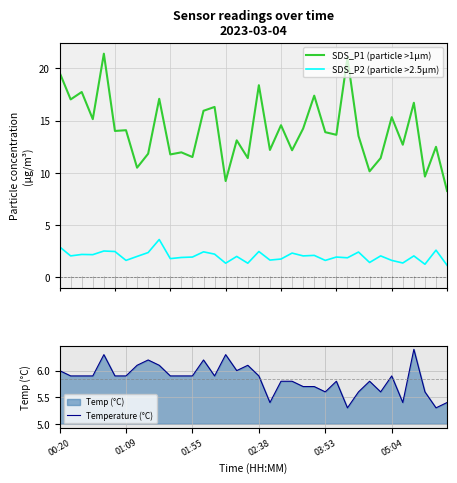

How many interior local peaks does the Temperature (°C) series have?

9